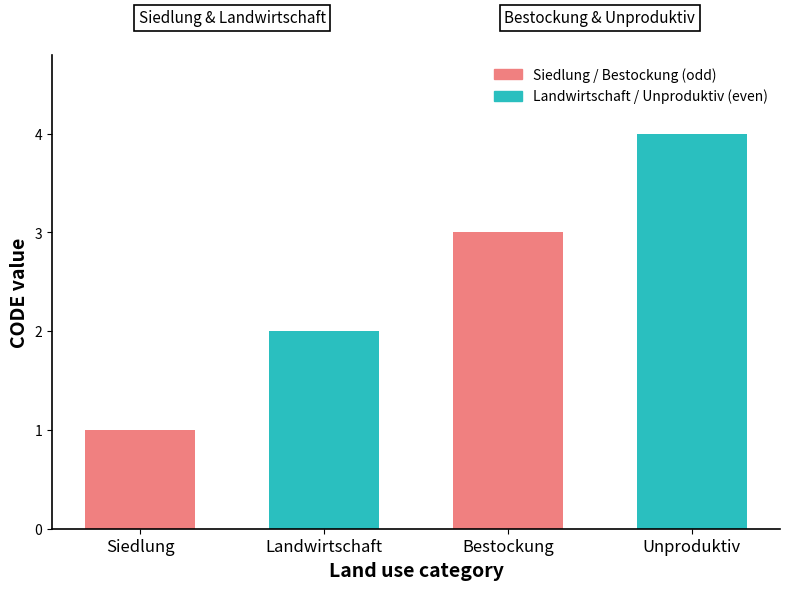

Approximately how many times larger is the value at Landwirtschaft compared to Siedlung?

2.0